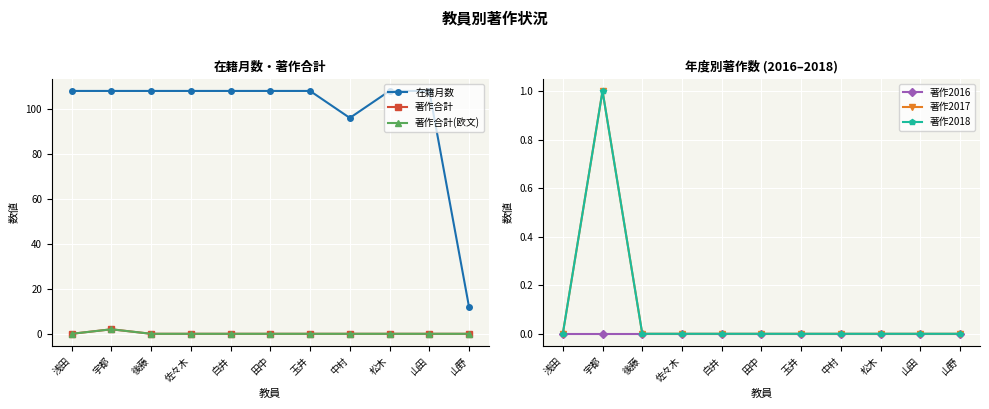

At which label is 著作2016 closest to 0?

浅田